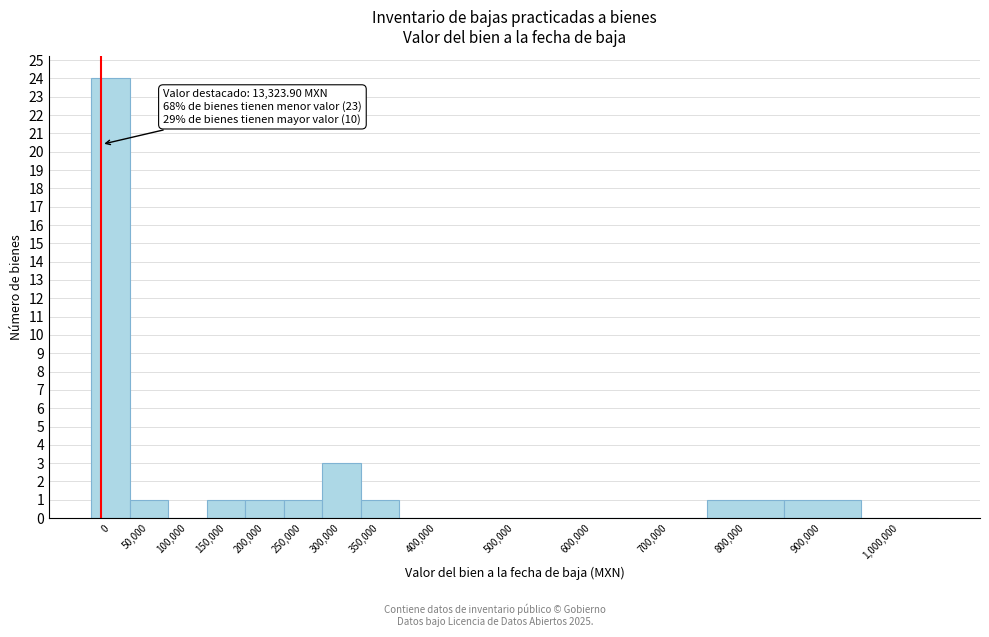

Reading left to right, transcribe all the data shown in this chart.

0=24	50,000=1	100,000=0	150,000=1	200,000=1	250,000=1	300,000=3	350,000=1	400,000=0	500,000=0	600,000=0	700,000=0	800,000=1	900,000=1	1,000,000=0